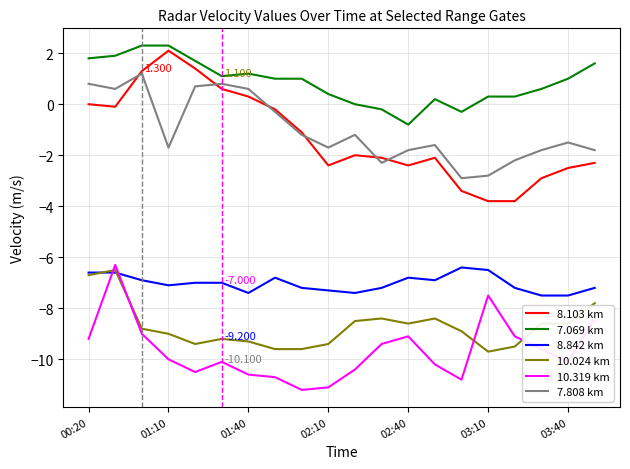

True or false: 8.103 km and 10.319 km cross at least once.

False